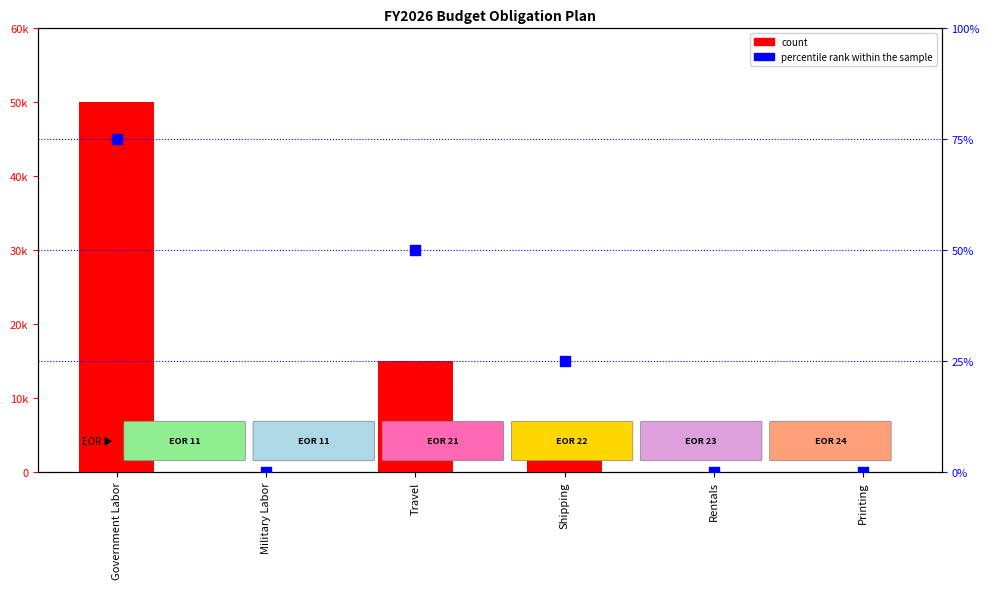

At which category is the sum across all series the highest?

Government Labor